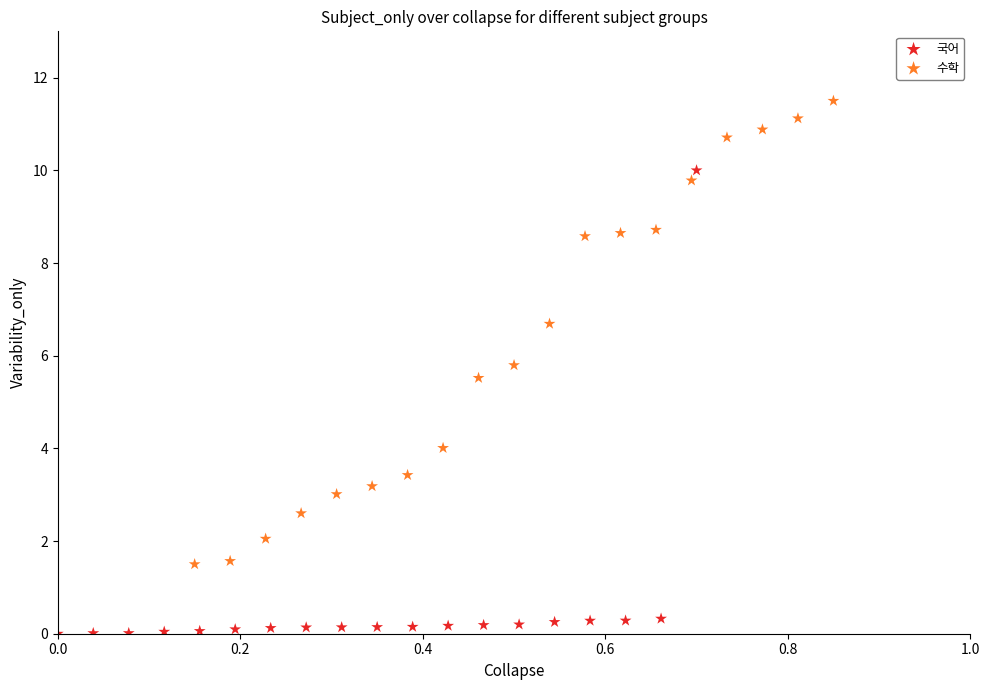

Which series contains the lowest Y value?

국어